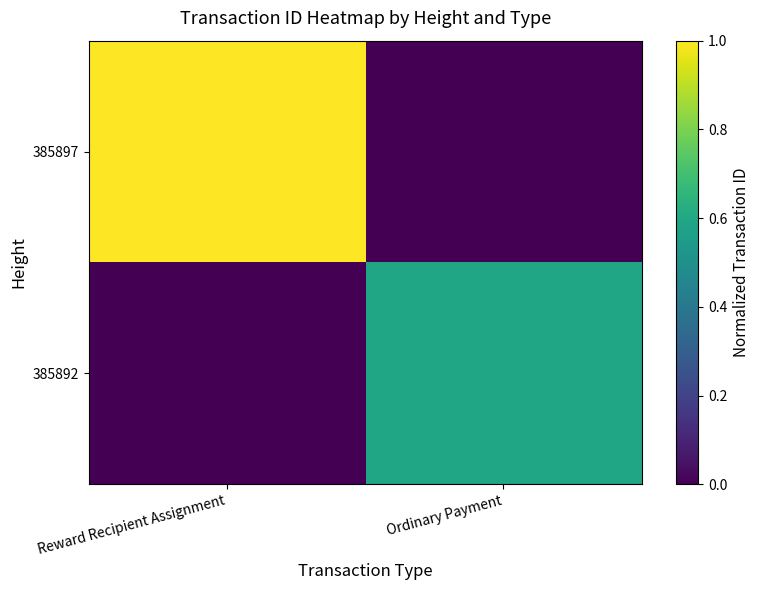

How many distinct data groups are displayed?

2